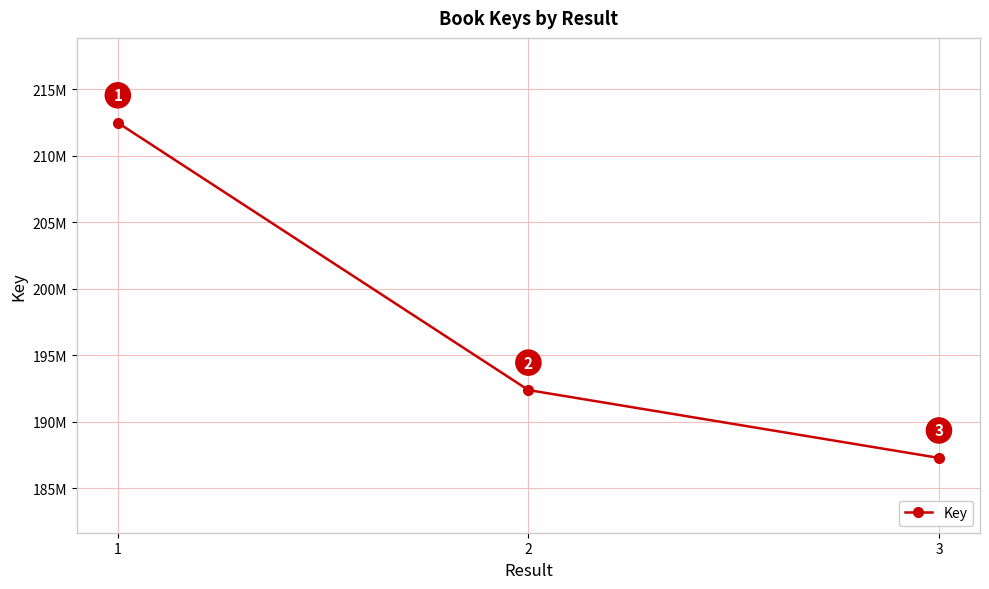

What is the value of the 2nd point from the left?

192390491